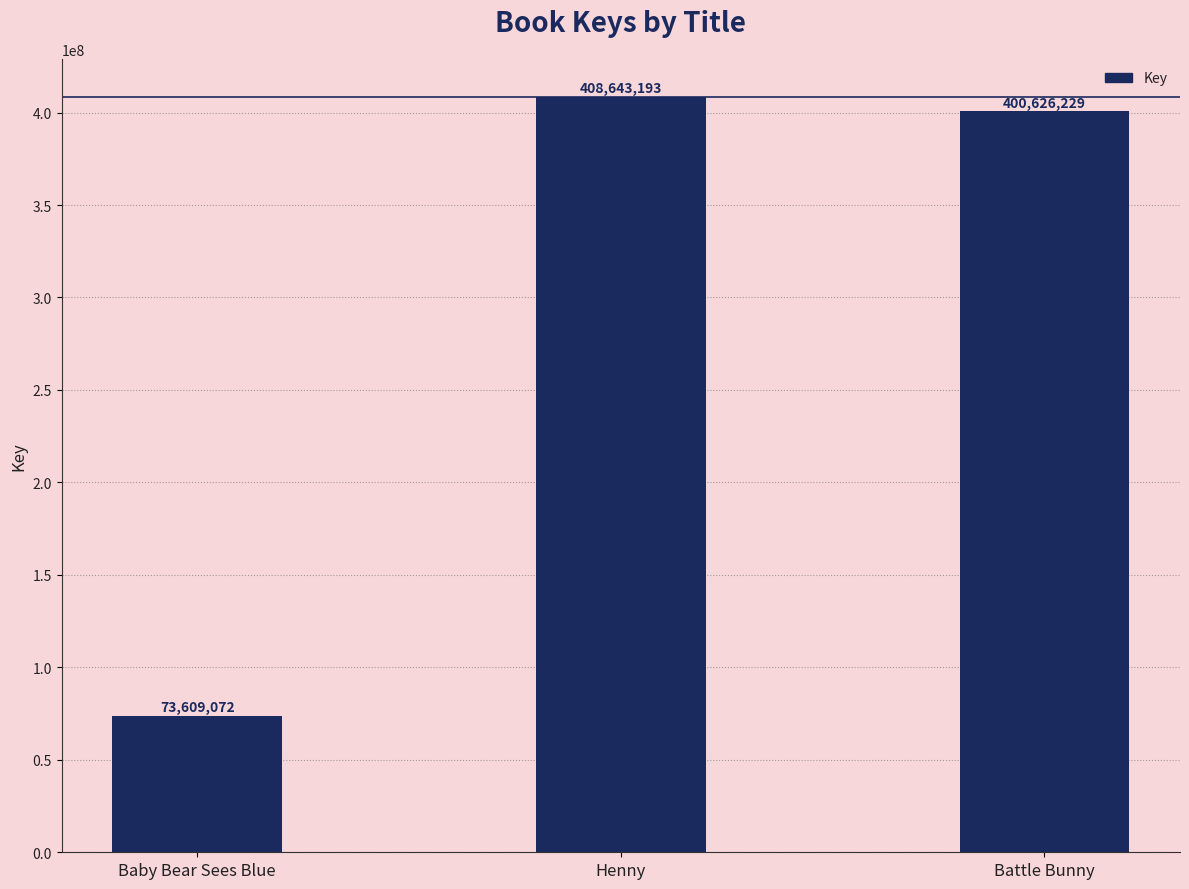

Reading left to right, transcribe all the data shown in this chart.

Baby Bear Sees Blue=73609072	Henny=408643193	Battle Bunny=400626229